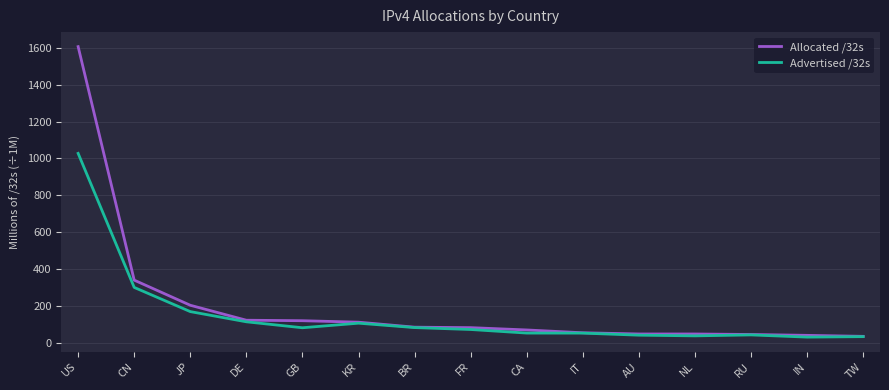

What is the sum of all Advertised /32s values?

2254.2